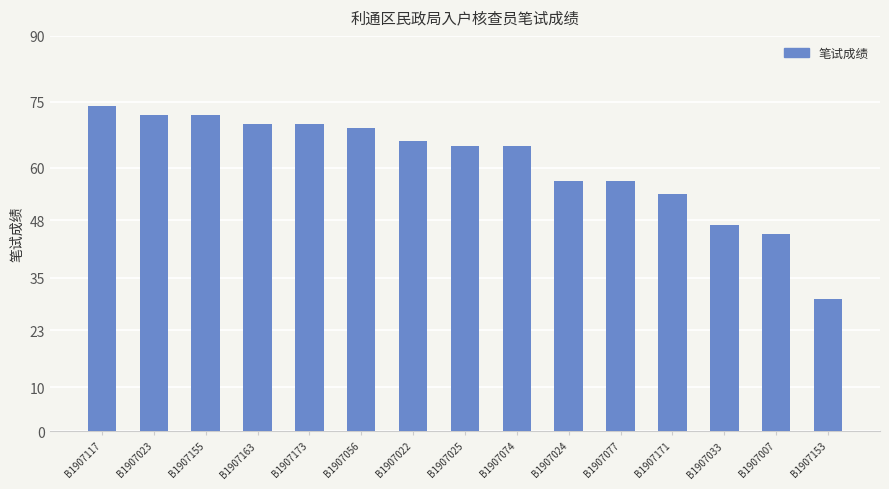

What is the change in value from B1907163 to B1907033?

-23